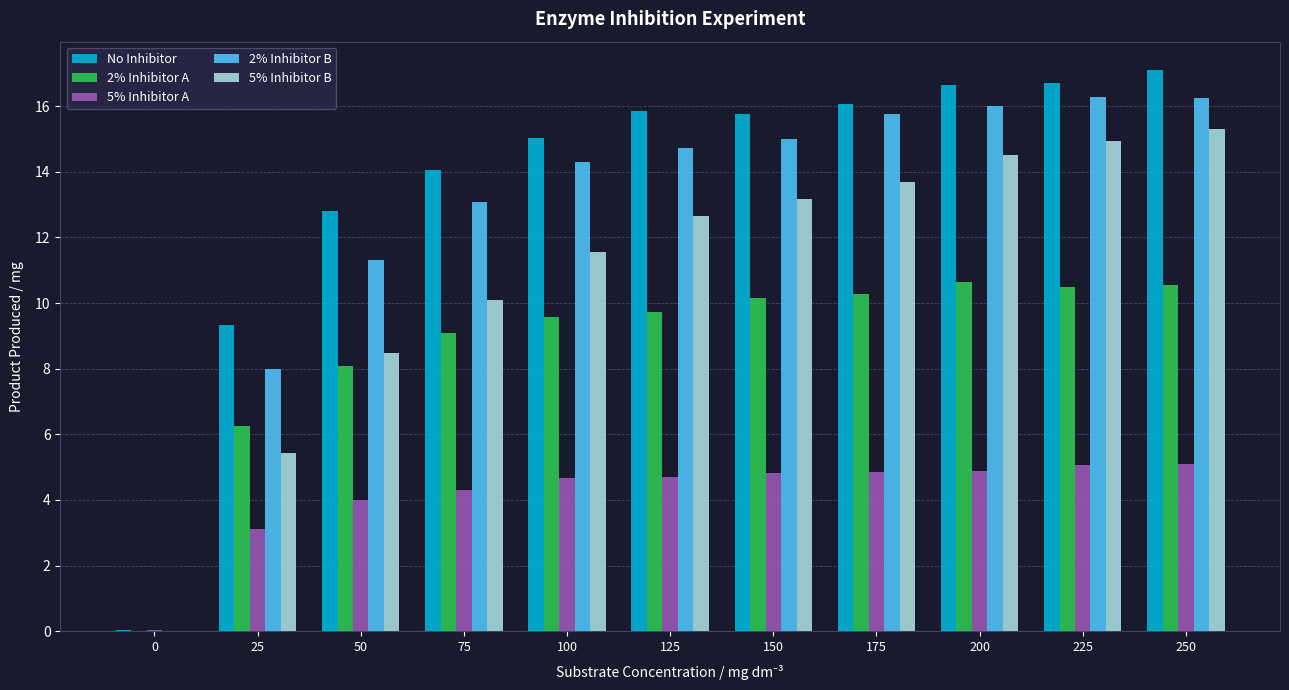

Between 0 and 100, which series saw the biggest shift?

No Inhibitor